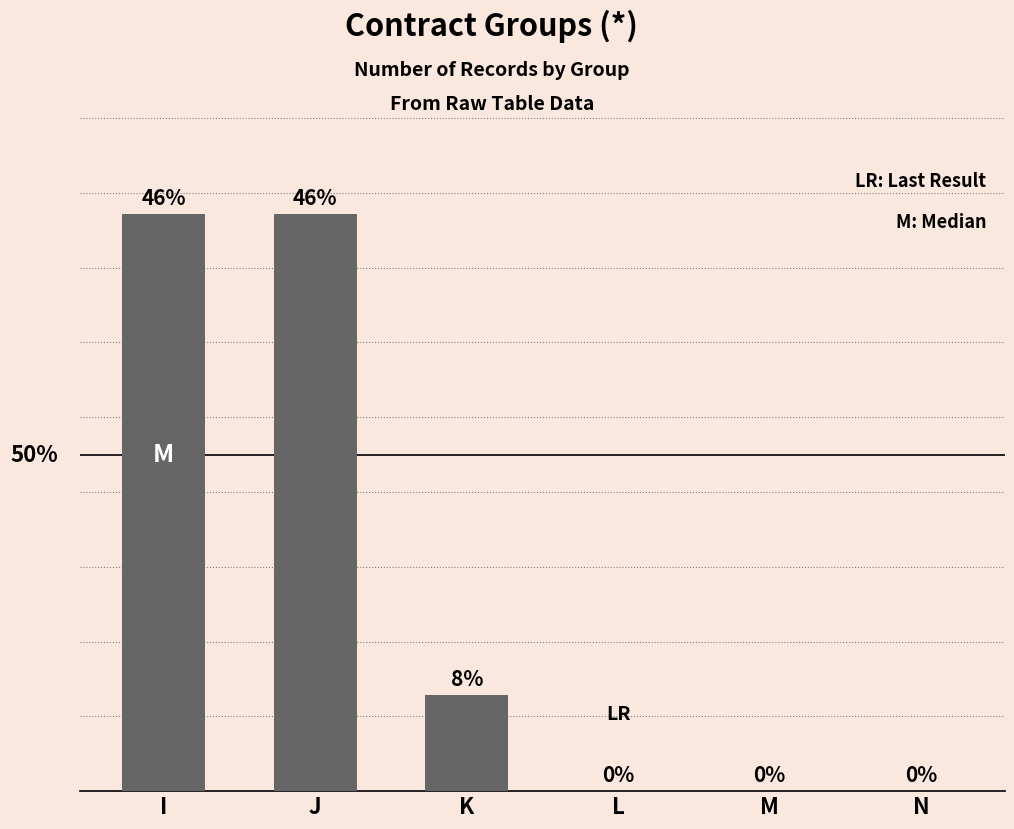

Where does the data first go above 5?

I